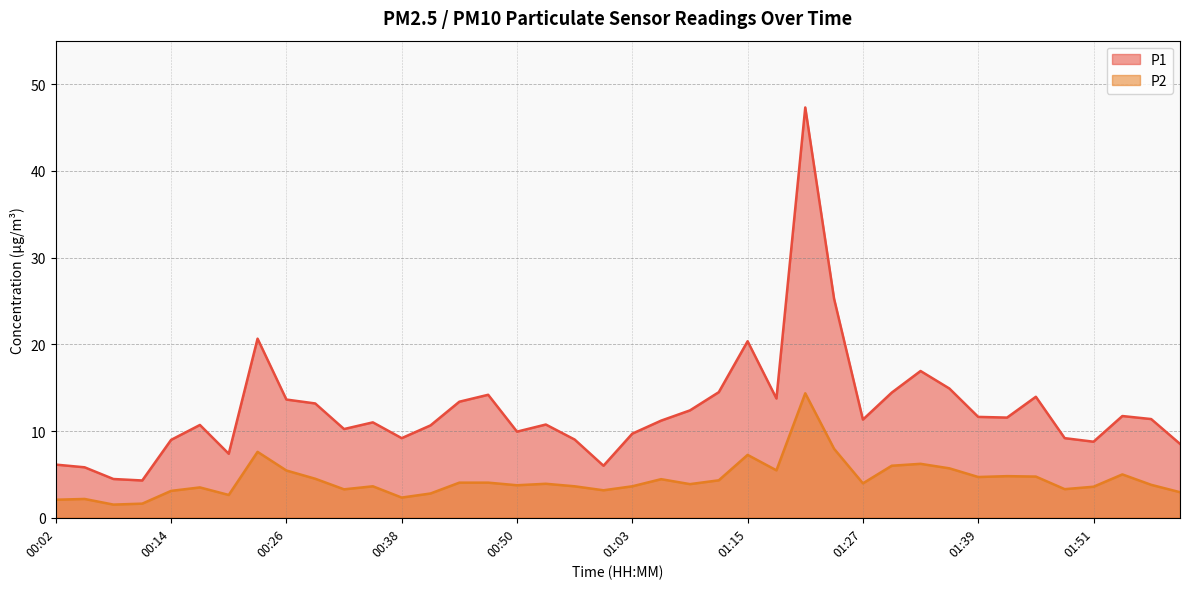

Rank the series by their average value, from highest to lowest.

P1, P2